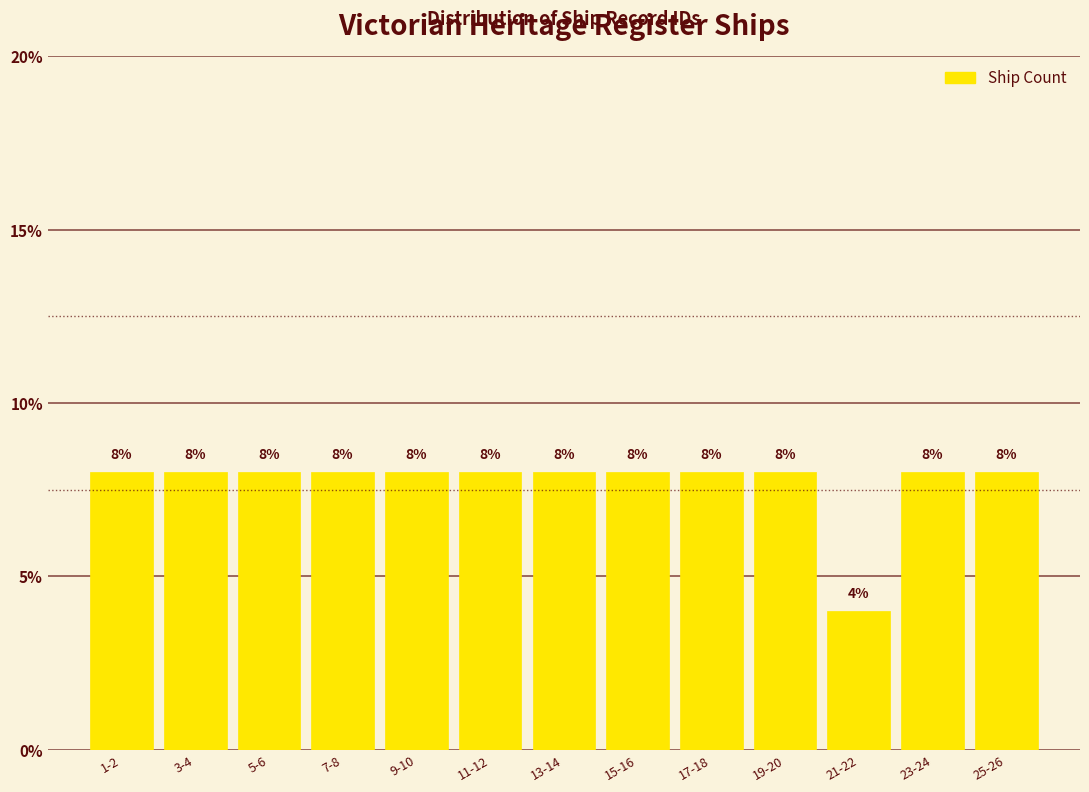

Reading right to left, what are all the values shown in this chart?

25-26=8	23-24=8	21-22=4	19-20=8	17-18=8	15-16=8	13-14=8	11-12=8	9-10=8	7-8=8	5-6=8	3-4=8	1-2=8